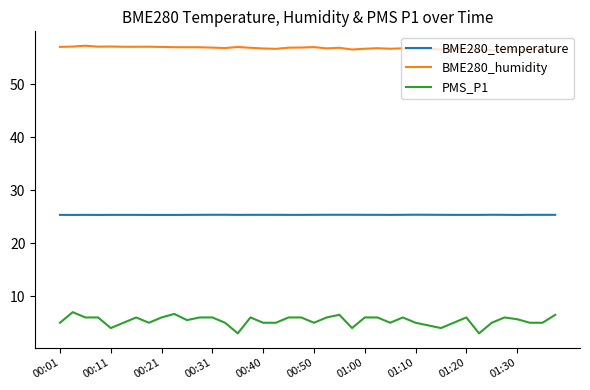

What is the difference between the maximum and minimum values in the PMS_P1 series?

4.0